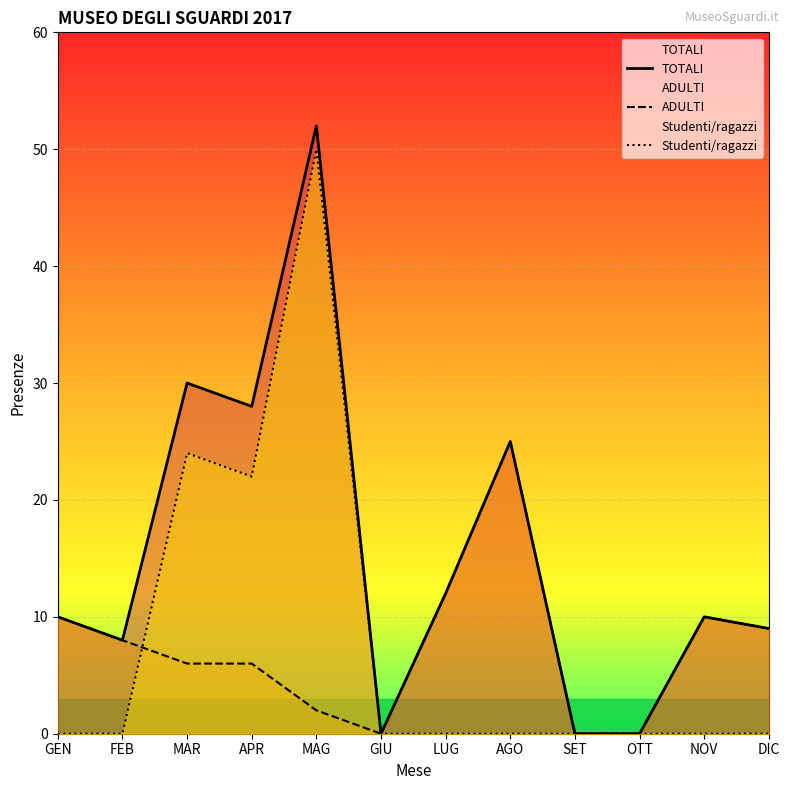

At which category does Studenti/ragazzi reach its first local peak?

MAR